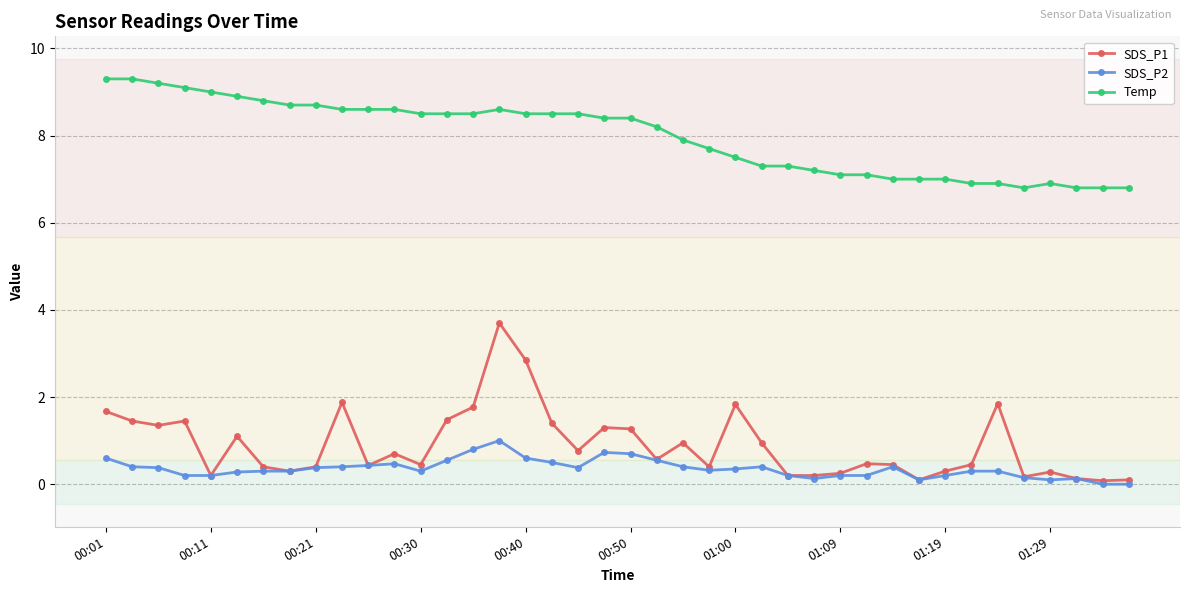

At how many categories does at least one series exceed 3?

40